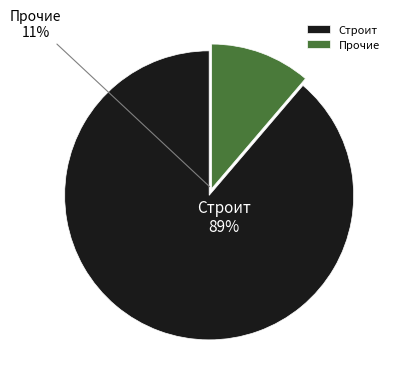

To the nearest percent, what is the average slice percentage?

50%